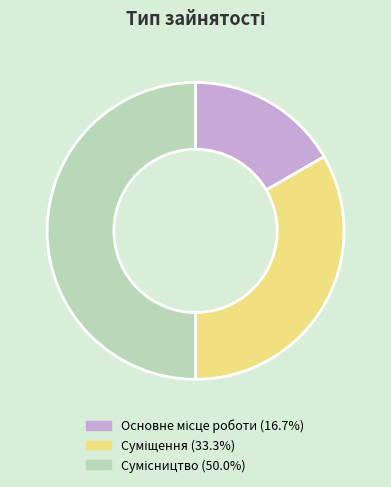

How many segments does this pie chart have?

3